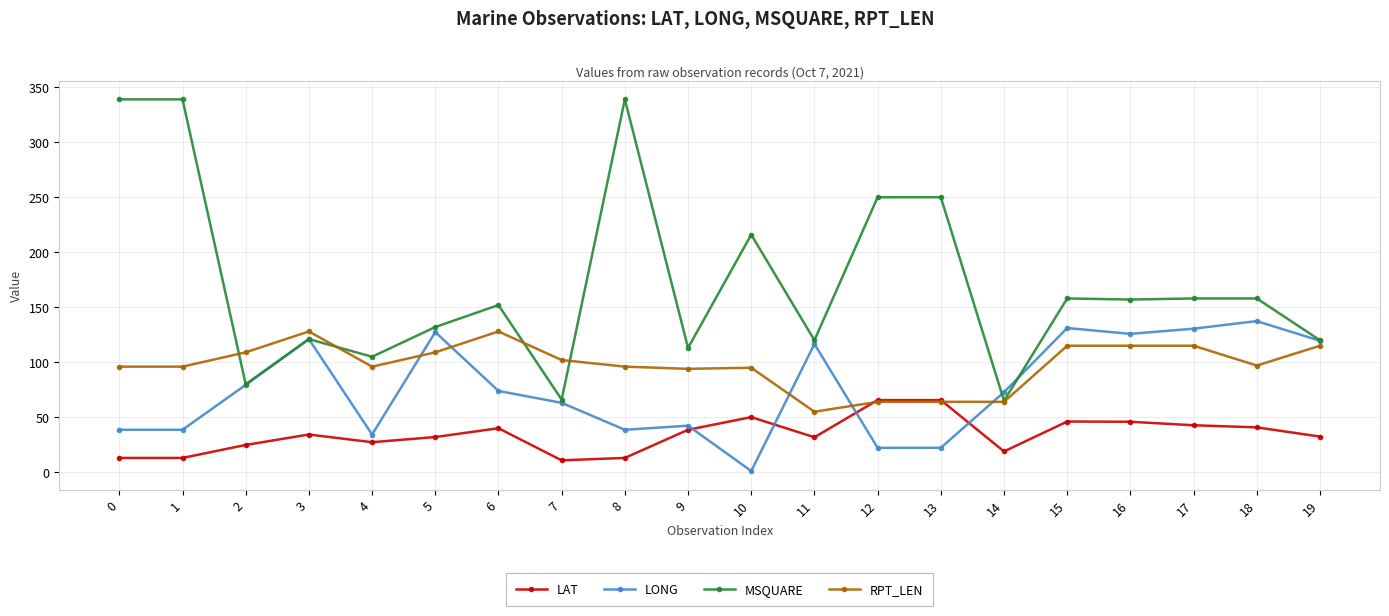

True or false: LONG has a value of 1.1 at 10.

True